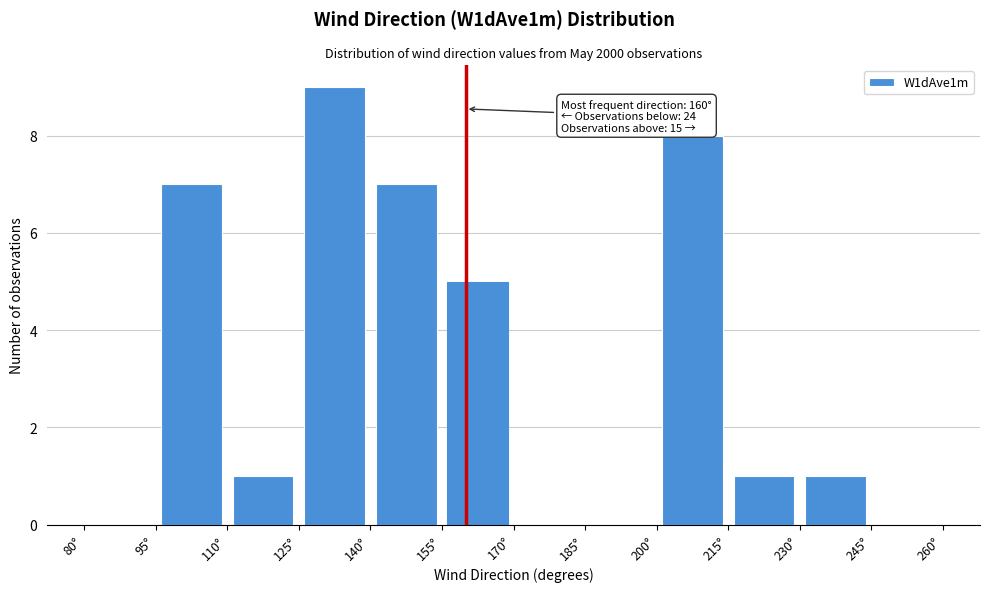

Over which range of the x-axis is the bar tallest?

125 to 140